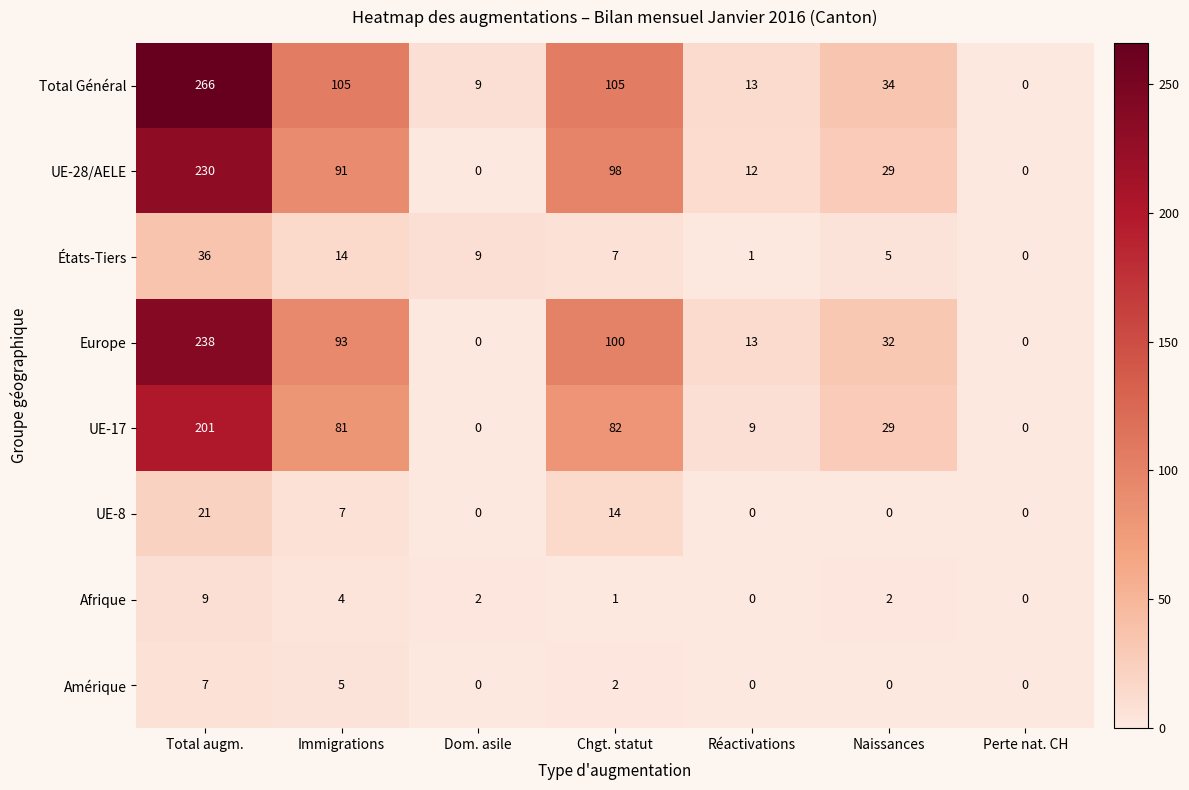

Where does the Europe series first go above 32?

Total augm.